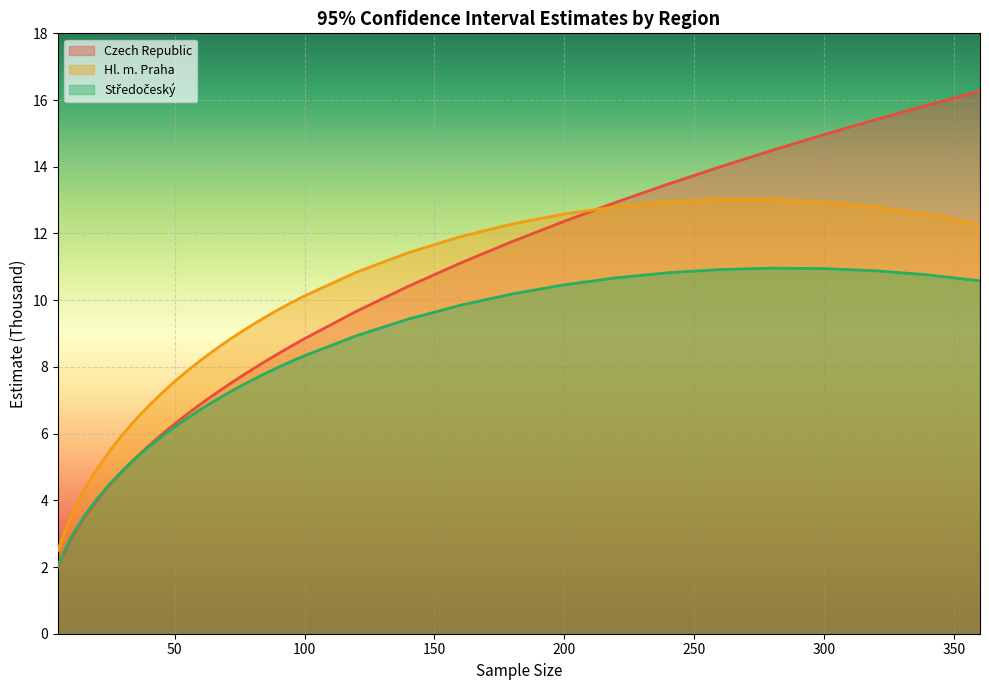

What is the value of the Hl. m. Praha point at the 26th from the left?

12.8